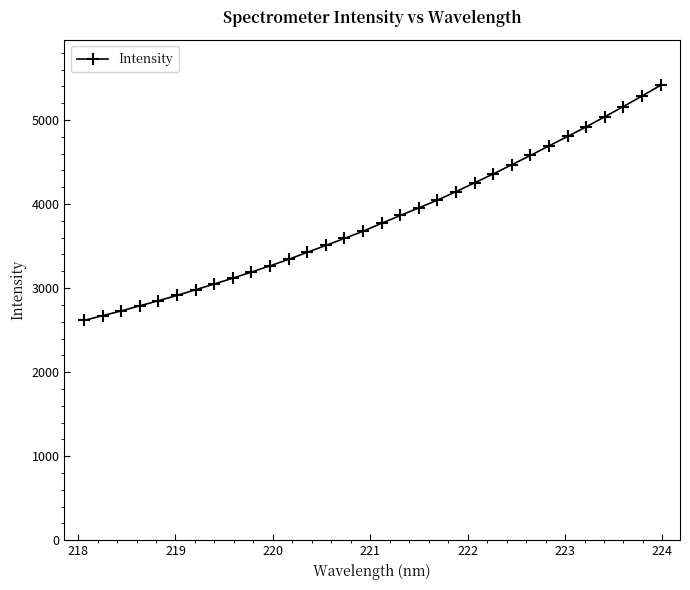

How many data points are less than 3771?

16